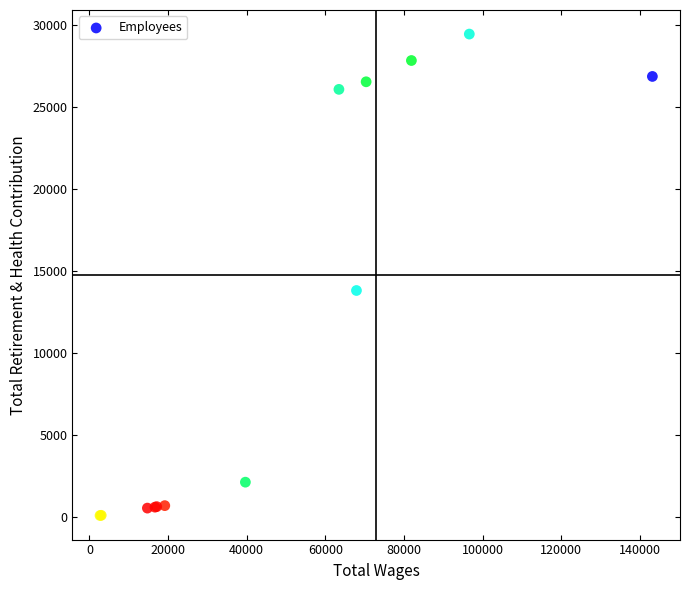

What Y value in the scatter plot is closest to 14786?

13828